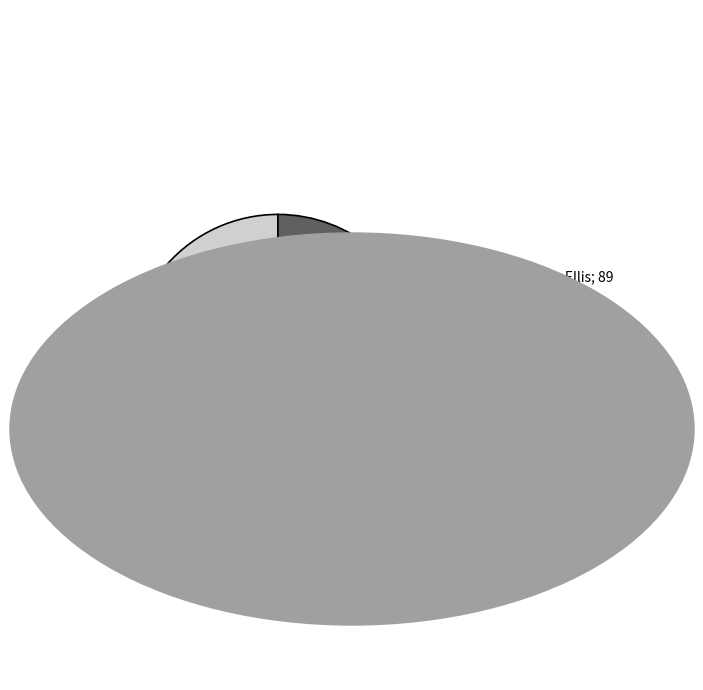

Does any single category account for the majority?

Yes